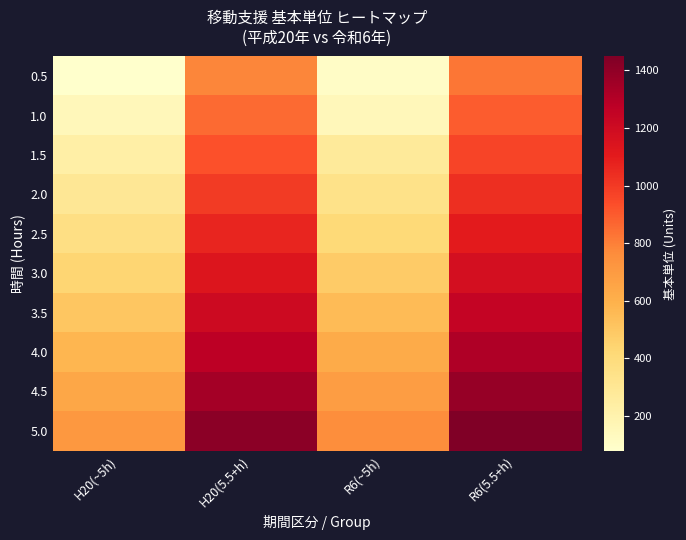

Reading right to left, extract all data points from this chart.

0.5: R6(5.5+h)=827	R6(~5h)=106	H20(5.5+h)=785	H20(~5h)=80
1.0: R6(5.5+h)=896	R6(~5h)=153	H20(5.5+h)=855	H20(~5h)=150
1.5: R6(5.5+h)=965	R6(~5h)=275	H20(5.5+h)=925	H20(~5h)=225
2.0: R6(5.5+h)=1034	R6(~5h)=344	H20(5.5+h)=995	H20(~5h)=295
2.5: R6(5.5+h)=1103	R6(~5h)=413	H20(5.5+h)=1065	H20(~5h)=365
3.0: R6(5.5+h)=1172	R6(~5h)=482	H20(5.5+h)=1135	H20(~5h)=435
3.5: R6(5.5+h)=1241	R6(~5h)=551	H20(5.5+h)=1205	H20(~5h)=505
4.0: R6(5.5+h)=1310	R6(~5h)=620	H20(5.5+h)=1275	H20(~5h)=575
4.5: R6(5.5+h)=1379	R6(~5h)=689	H20(5.5+h)=1345	H20(~5h)=645
5.0: R6(5.5+h)=1448	R6(~5h)=758	H20(5.5+h)=1415	H20(~5h)=715